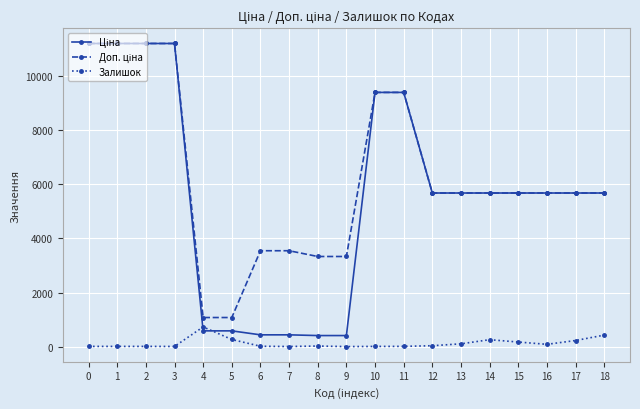

What is the lowest value of the Залишок series?

10.0